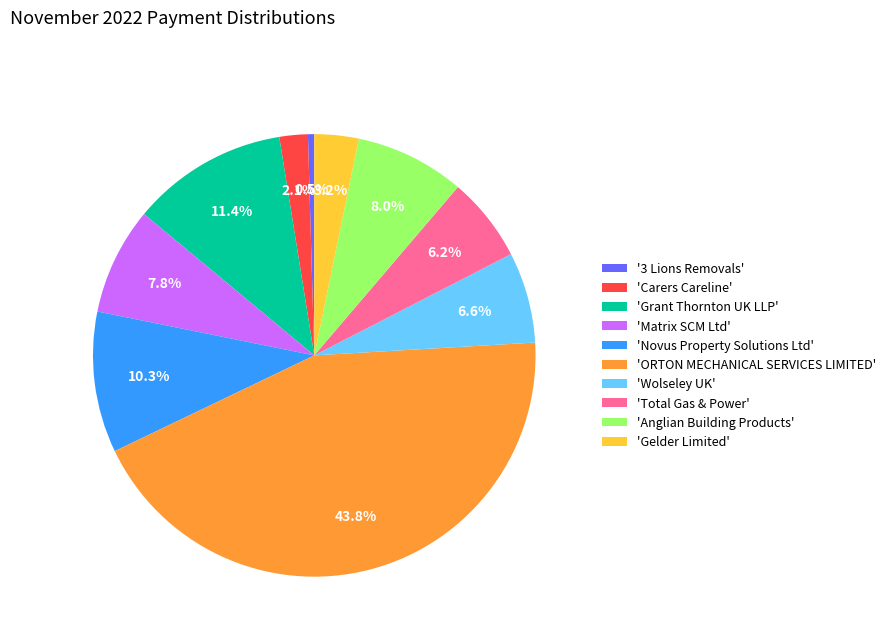

To the nearest percent, what is the difference between the largest and smallest slice percentages?

43%